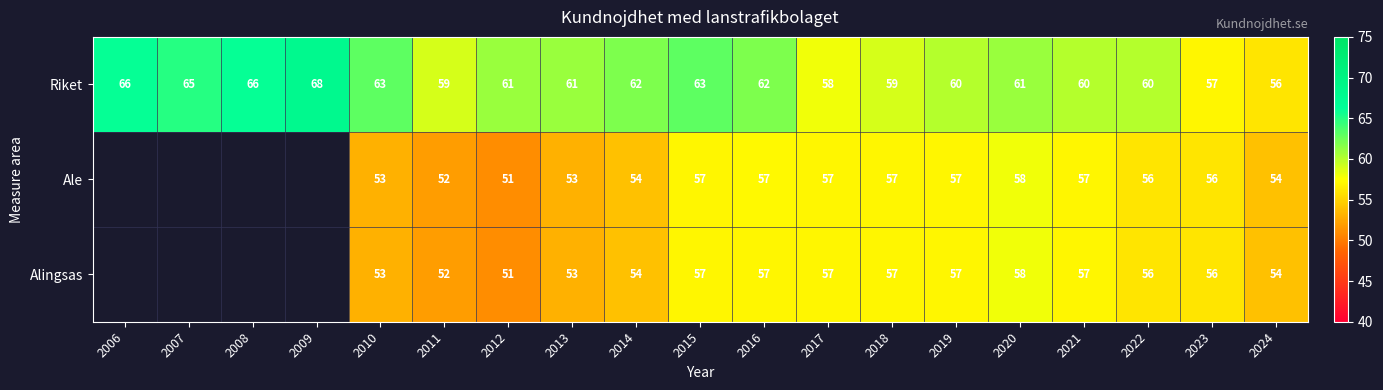

Is the value of Alingsas at 2012 greater than the value of Riket at 2021?

No